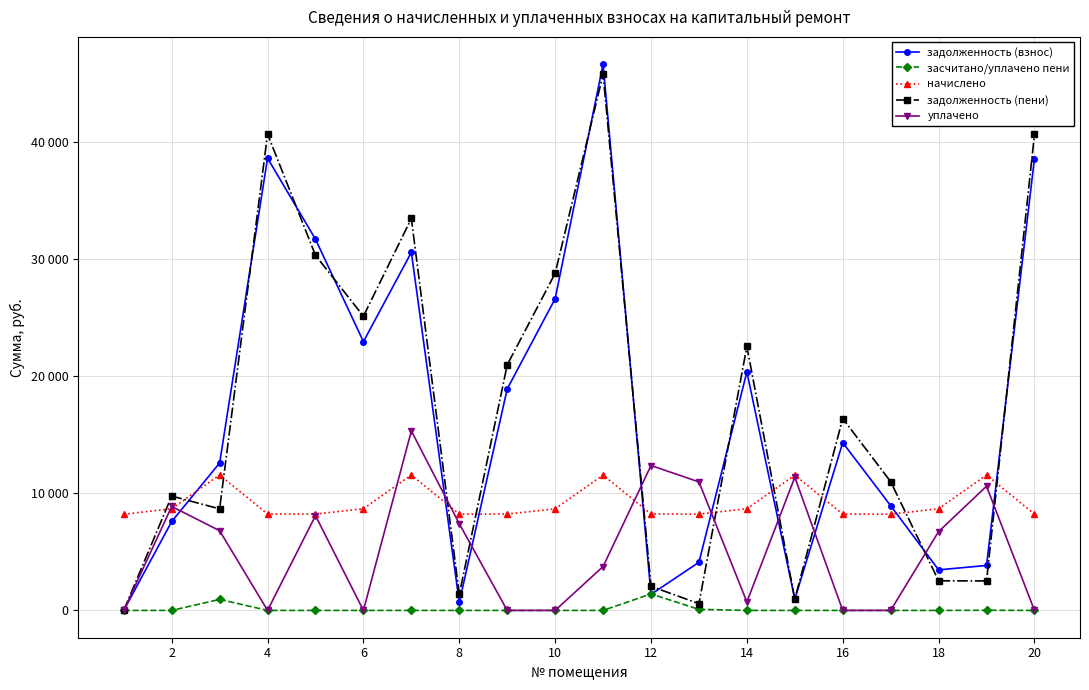

What are all the series names shown in the legend?

задолженность (взнос), засчитано/уплачено пени, начислено, задолженность (пени), уплачено